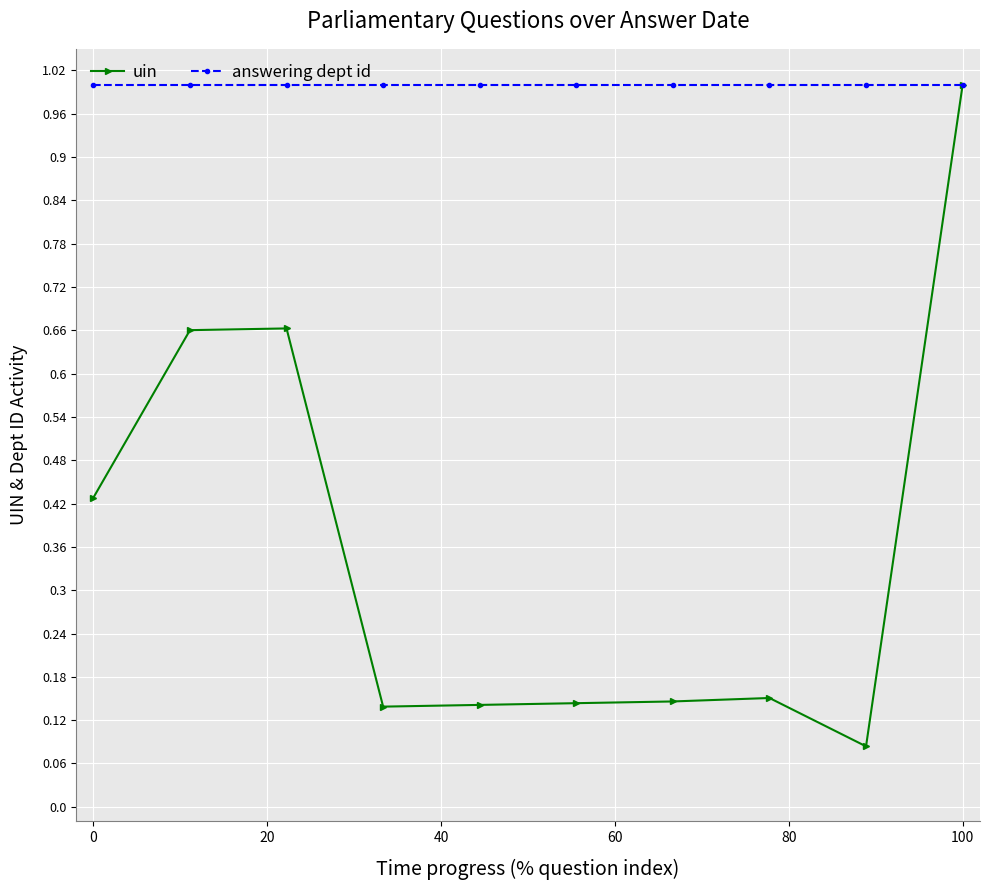

What is the value of the answering dept id point at the 7th from the left?

1.0